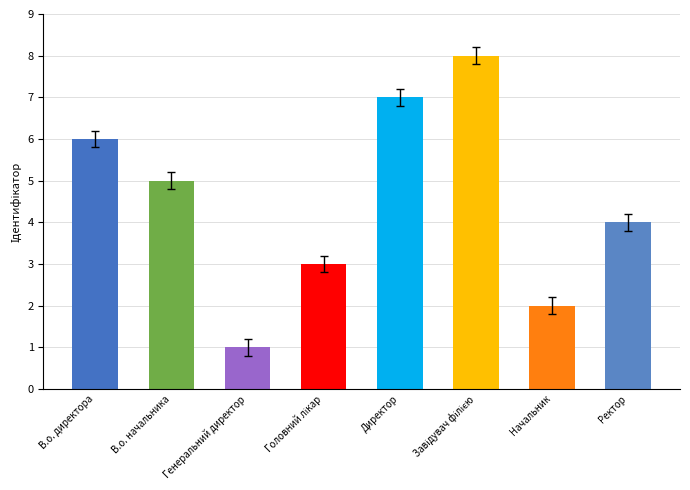

The chart shows a value of 2 at Директор. True or false?

False